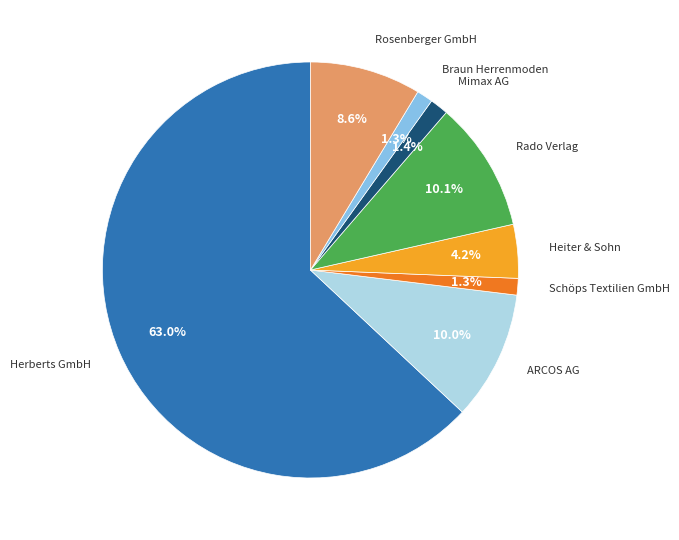

How many slices are in this pie chart?

8